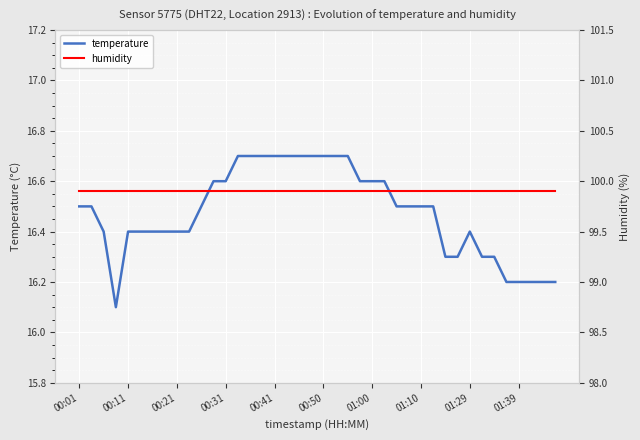

What is the maximum value for temperature?

16.7